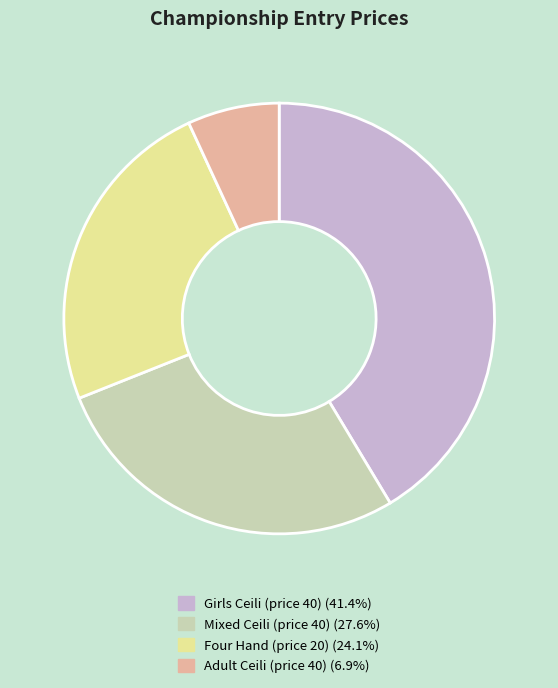

Is there any slice that represents more than half of the pie?

No